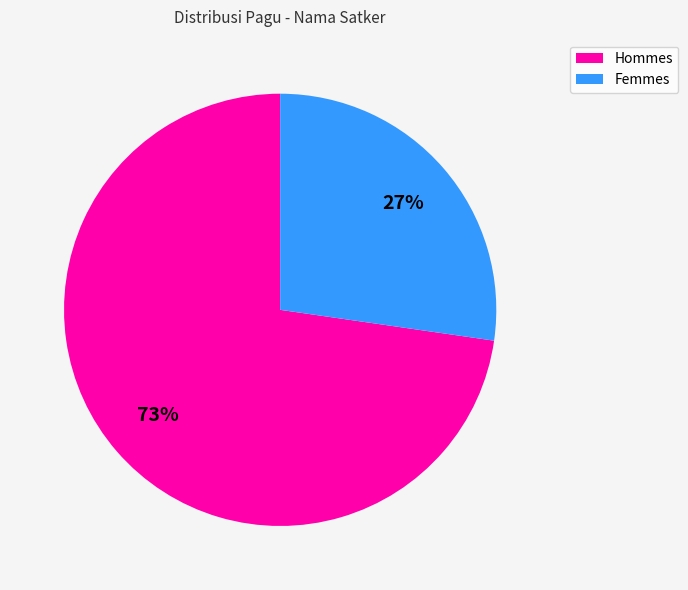

To the nearest percent, what is the average slice percentage?

50%